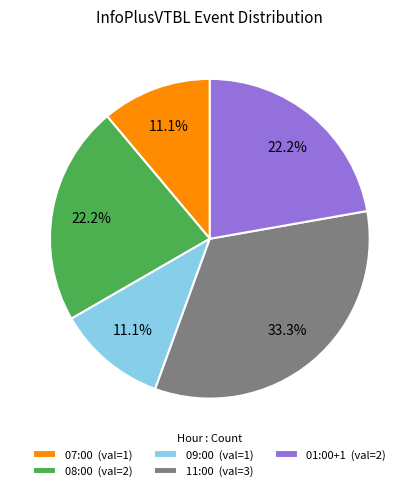

Is there a majority slice in this chart?

No